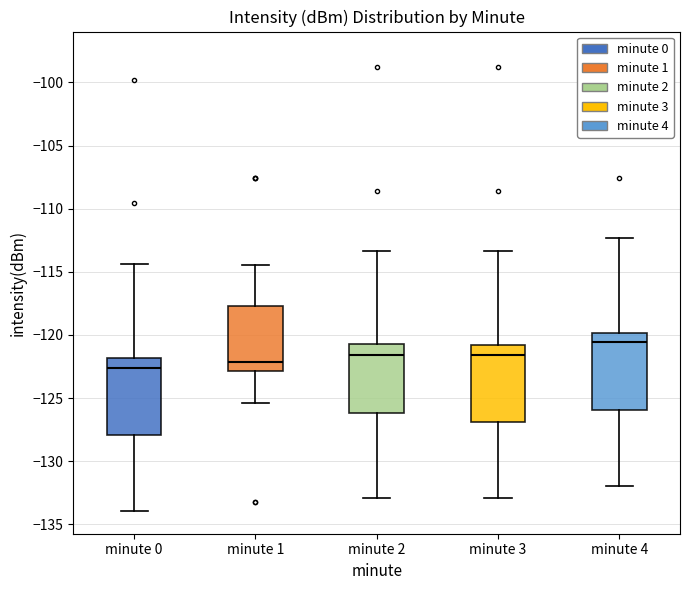

Reading left to right, read every box against the y-axis: the position of its median line, the range the box covers, and the ends of its whiskers. The values are not printed on the chart, so give them approximately, as read against the axis.

minute 0: median -122.5, box -128.0 to -122.0, whiskers -134.0 to -114.5
minute 1: median -122.0, box -123.0 to -117.5, whiskers -125.5 to -114.5
minute 2: median -121.5, box -126.0 to -120.5, whiskers -133.0 to -113.5
minute 3: median -121.5, box -127.0 to -121.0, whiskers -133.0 to -113.5
minute 4: median -120.5, box -126.0 to -120.0, whiskers -132.0 to -112.5